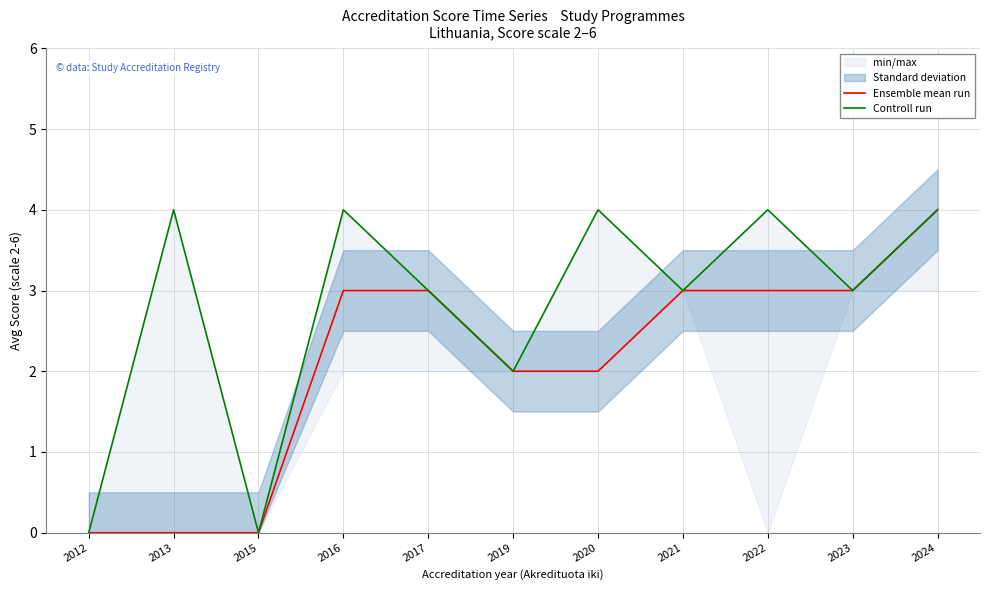

What is the difference between the maximum and minimum values in the Controll run series?

4